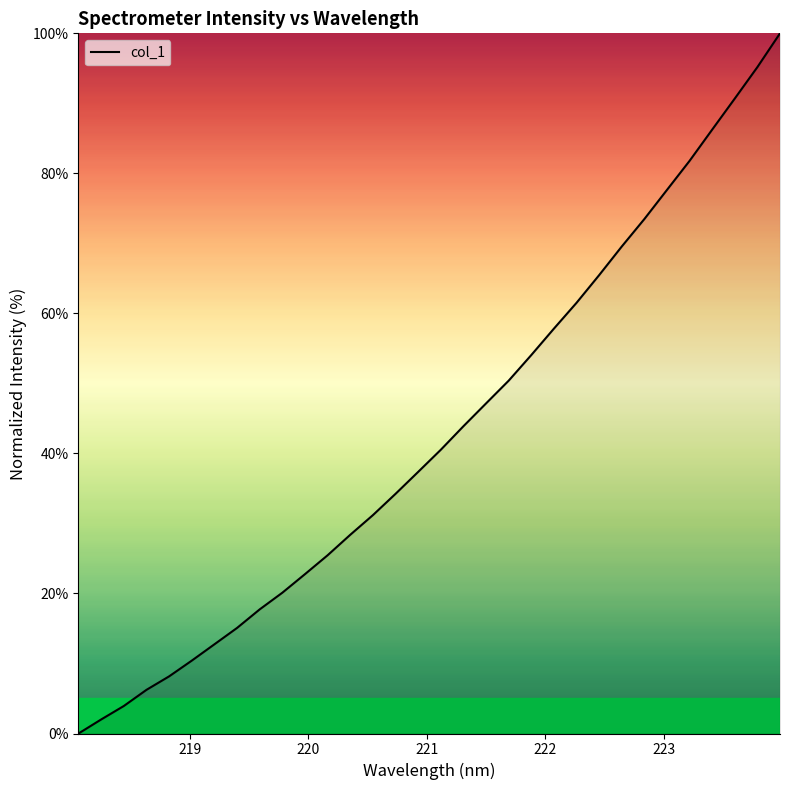

What is the average value?

42.8